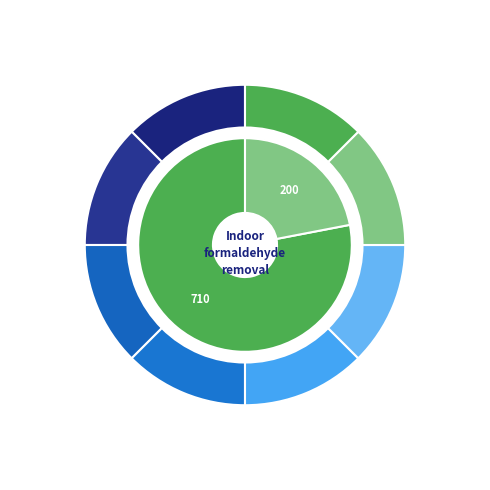

Which category has the biggest portion of the pie?

2